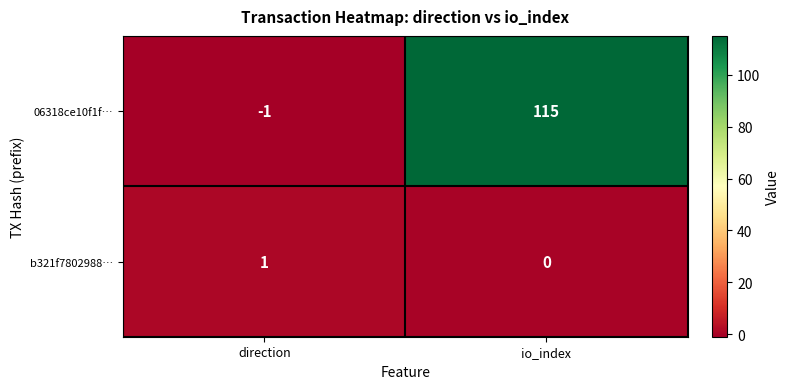

At which label does 06318ce10f1f… reach its minimum?

direction